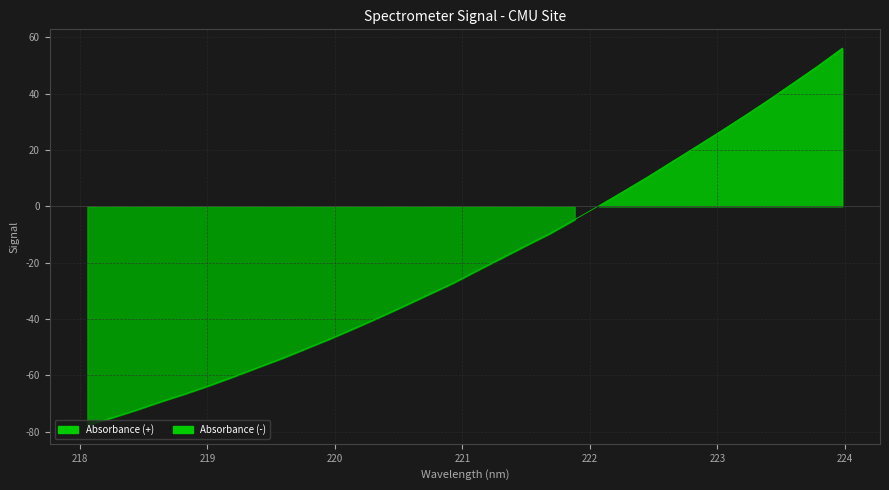

List the labels in order of value, largest first.

223.9802, 223.7895, 223.5987, 223.408, 223.2172, 223.0264, 222.8355, 222.6447, 222.4538, 222.263, 222.0721, 221.8812, 221.6902, 221.4993, 221.3083, 221.1174, 220.9264, 220.7354, 220.5444, 220.3533, 220.1623, 219.9712, 219.7801, 219.589, 219.3979, 219.2067, 219.0156, 218.8244, 218.6332, 218.442, 218.2508, 218.0596